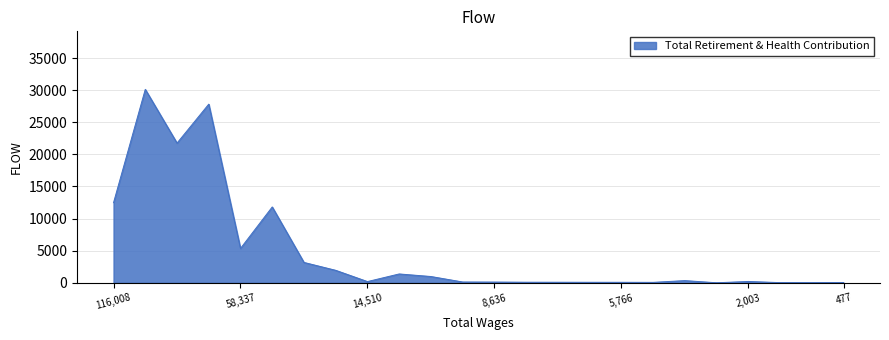

What is the maximum value shown in the chart?

30121